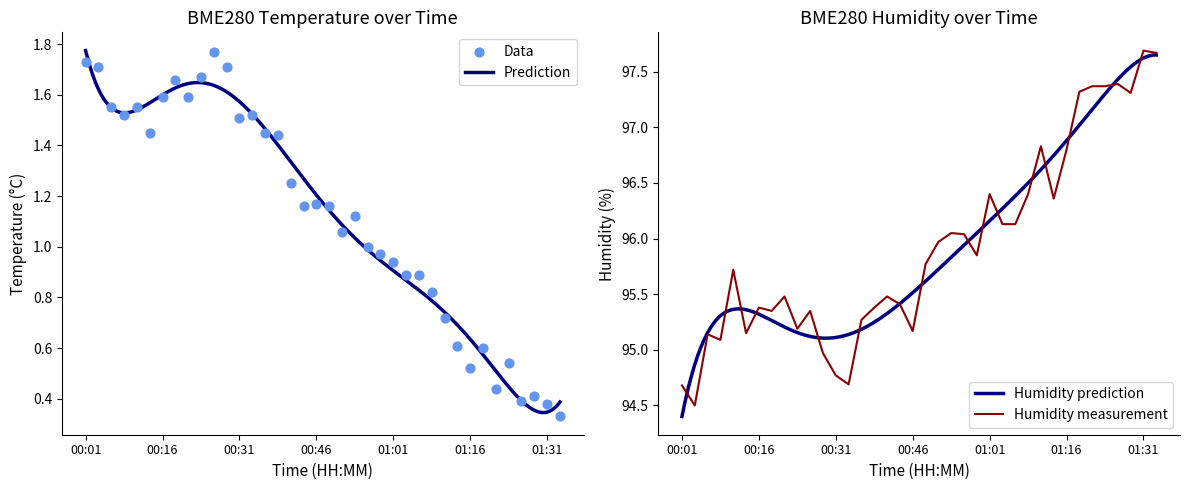

Which series reaches the minimum Y coordinate?

BME280_temperature